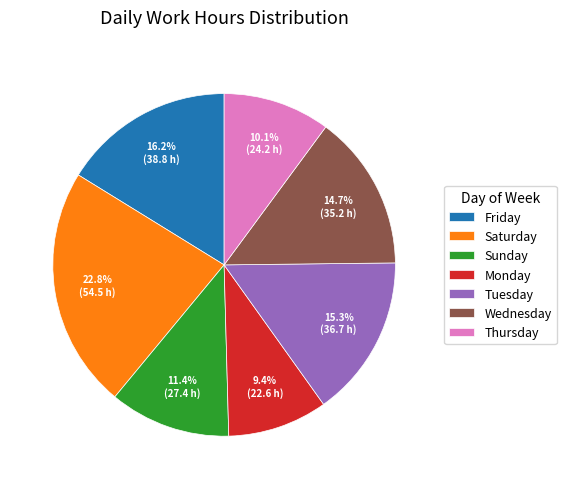

Which category has the smallest portion of the pie?

Monday